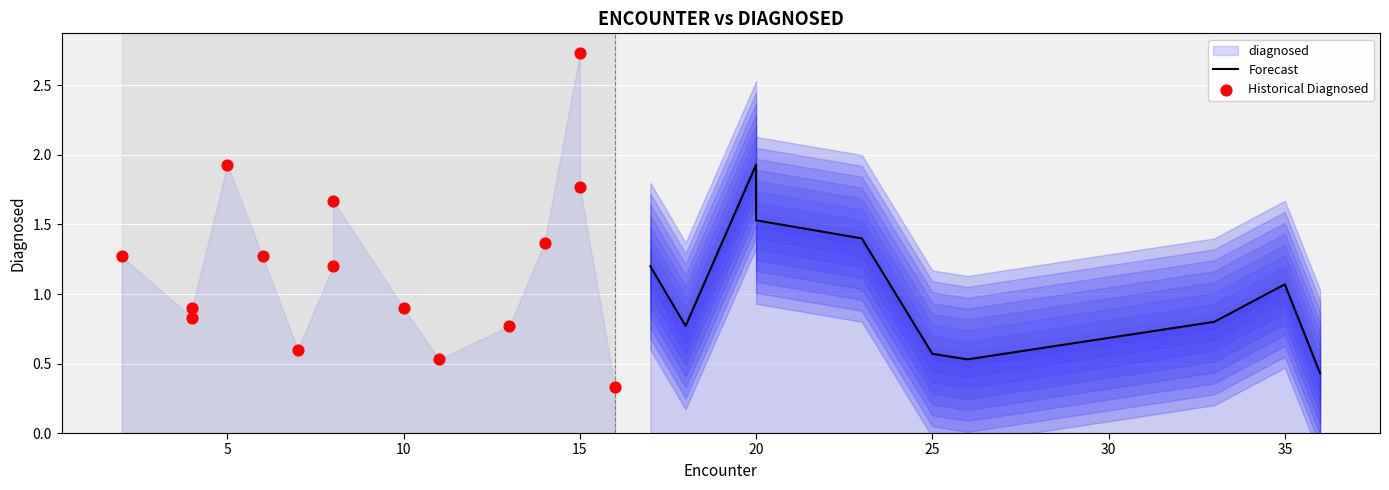

Which has a higher value, 5 or 26?

5